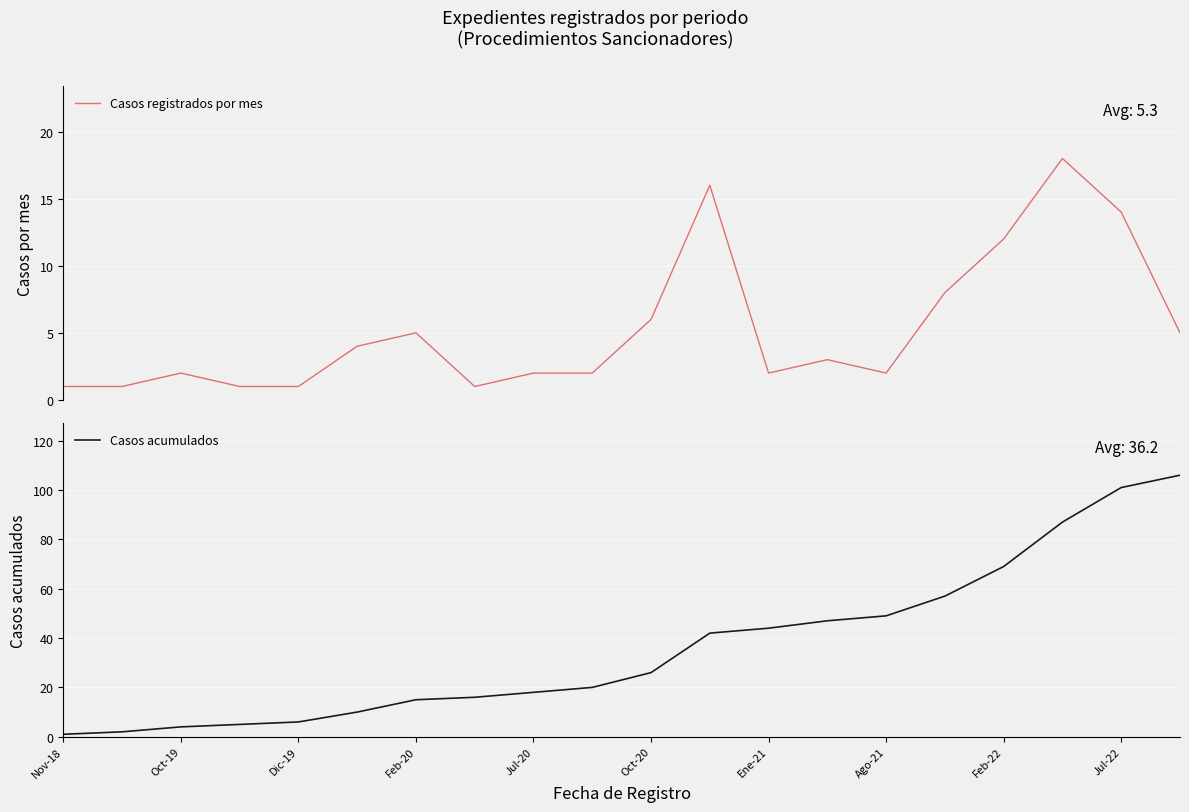

What is the highest value of the Casos registrados por mes series?

18